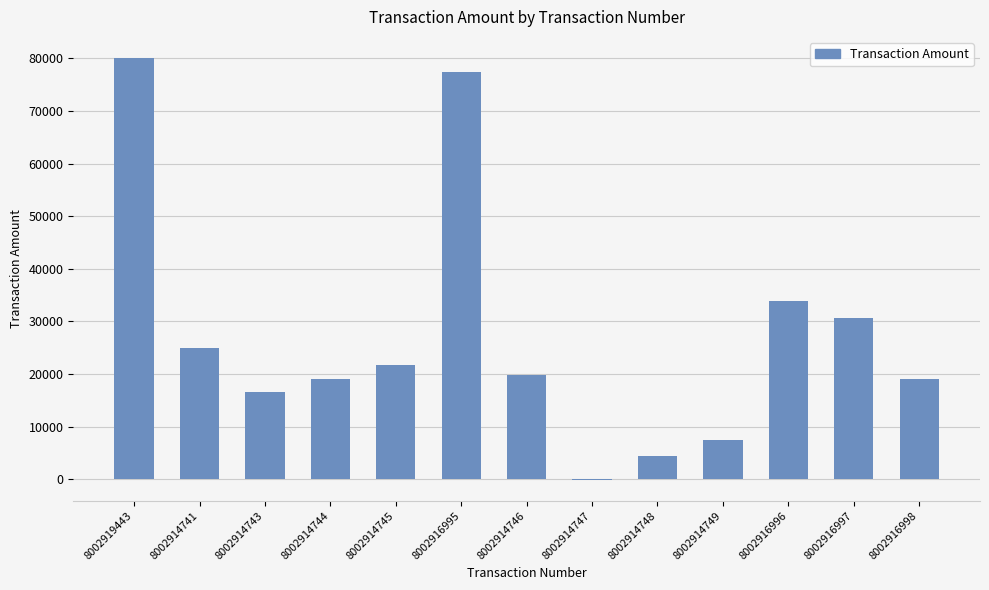

What is the greatest value displayed?

80043.9